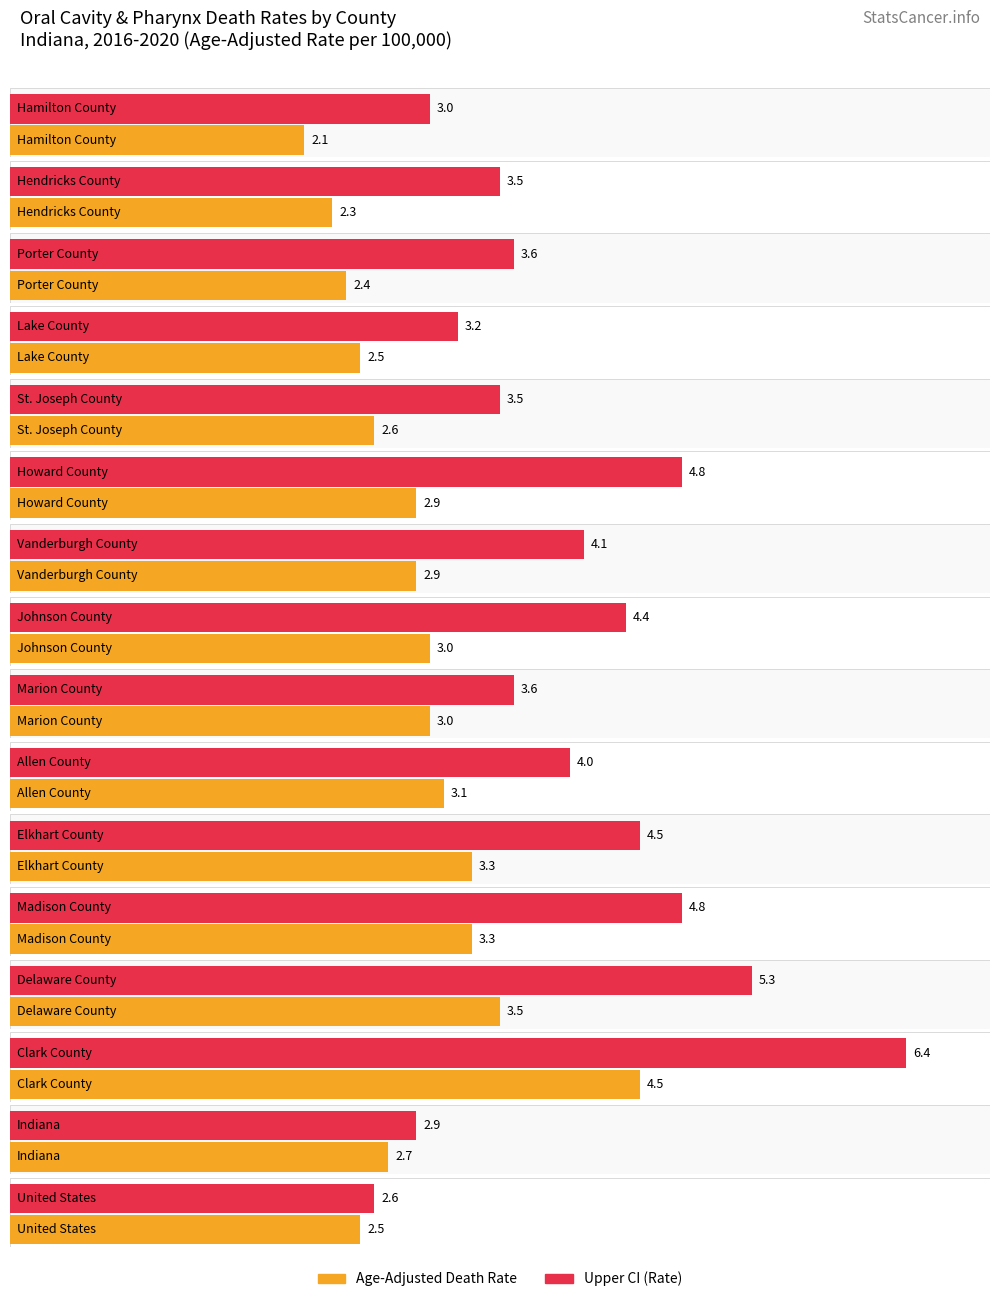

What is the sum of all Upper CI (Rate) values?

64.2